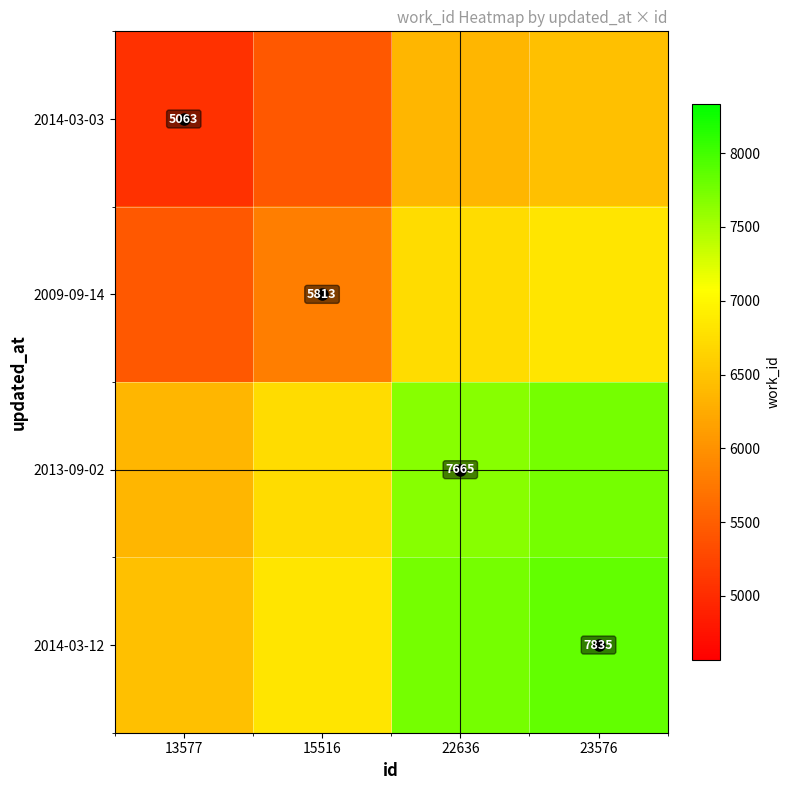

The value of 2009-09-14 at 15516 is 9156. True or false?

False